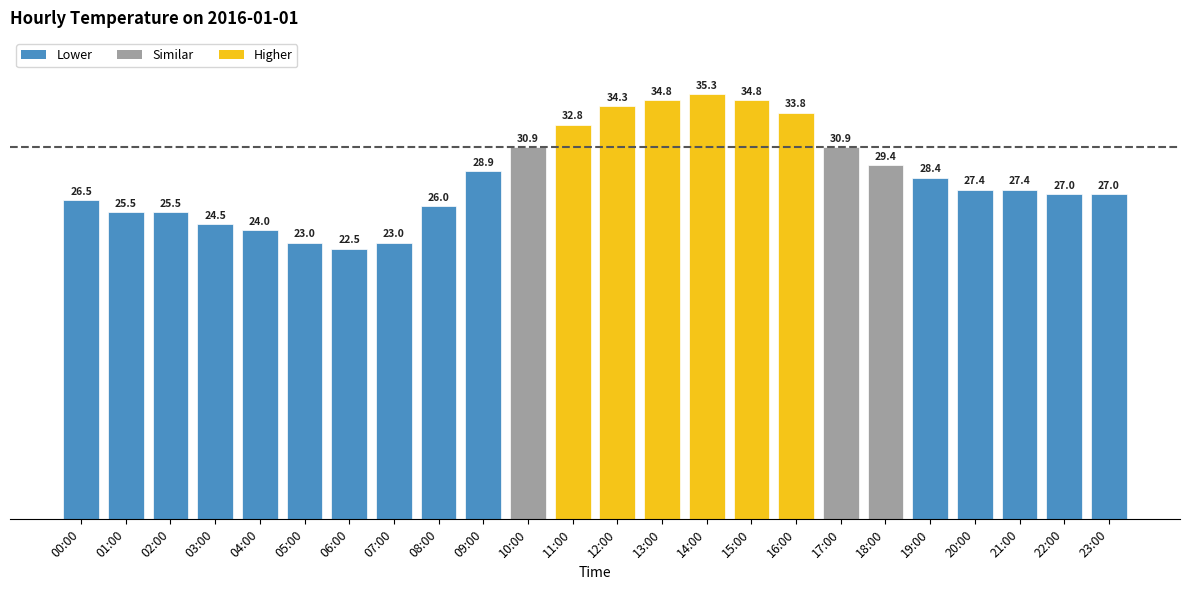

Where is the data nearest to the value 28?

19:00